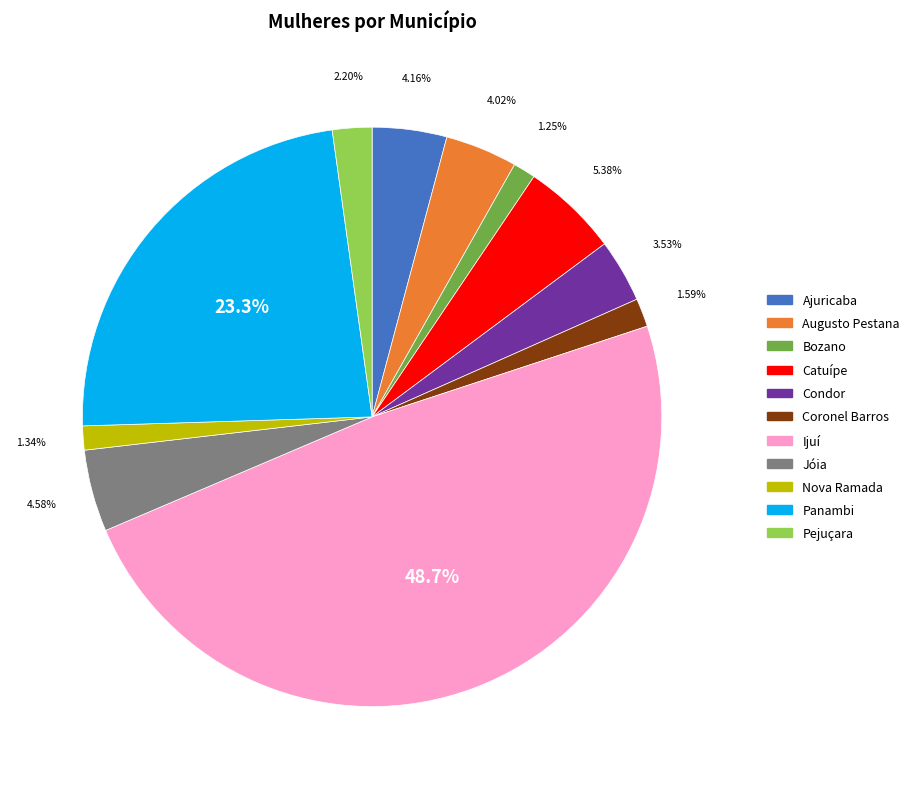

Do Coronel Barros and Panambi together represent more than half of the pie?

No